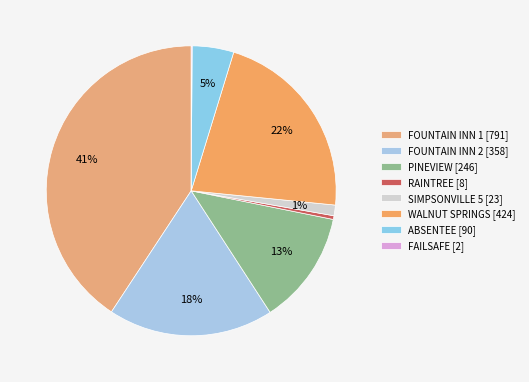

To the nearest percent, what is the difference between the FOUNTAIN INN 2 and SIMPSONVILLE 5 slice percentages?

17%